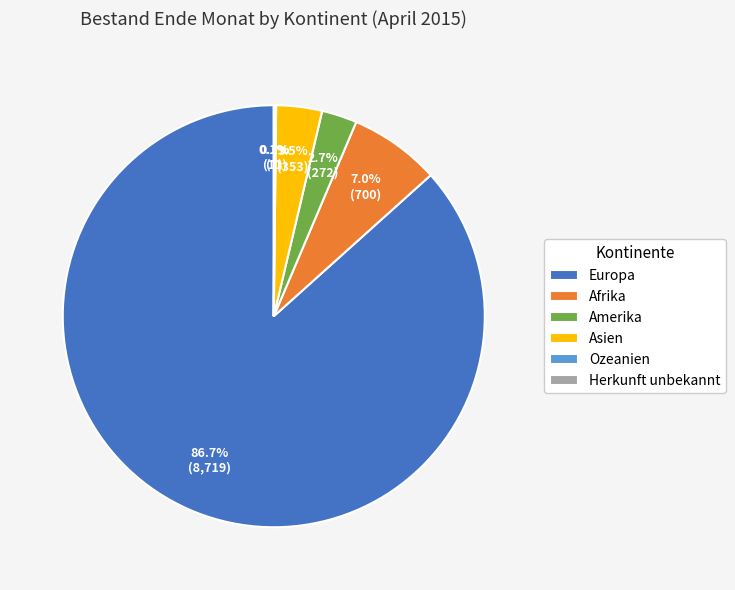

Does Europa account for over 50% of the chart?

Yes